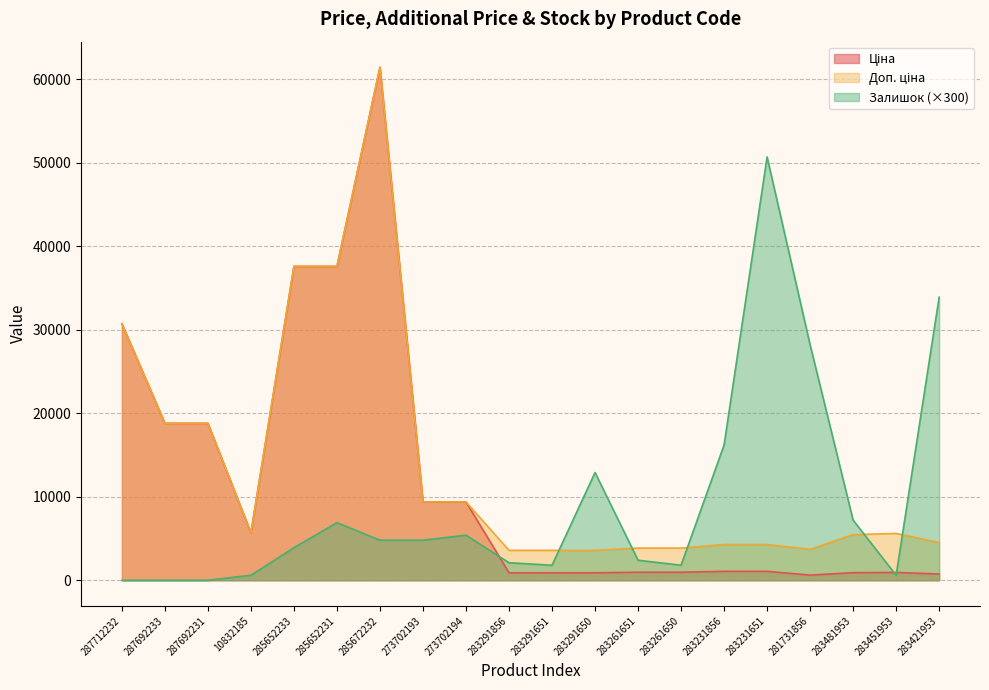

What is the average value of the Ціна series?

11967.1